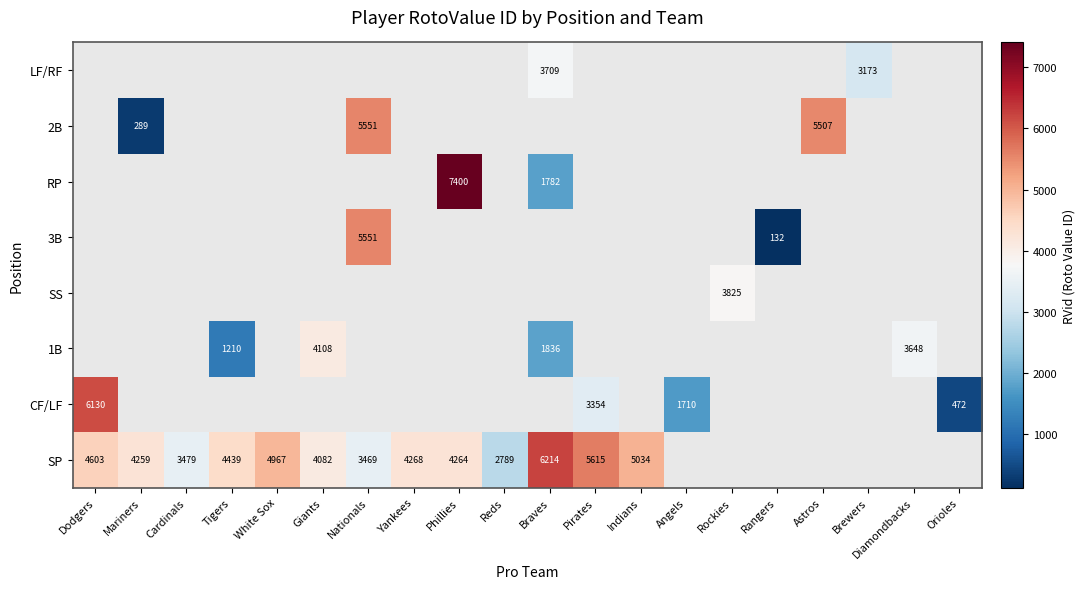

The 1B series shows 3151 at Braves. True or false?

False